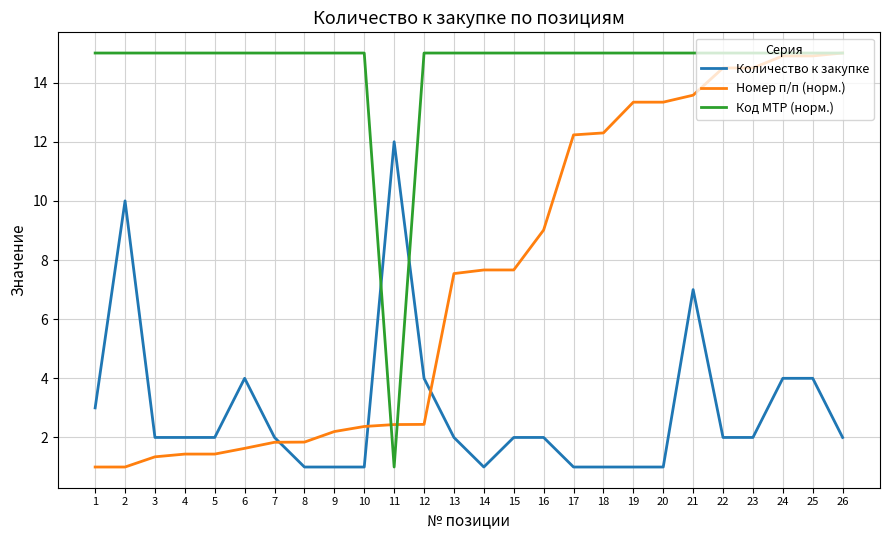

What is the highest value of the Количество к закупке series?

12.0